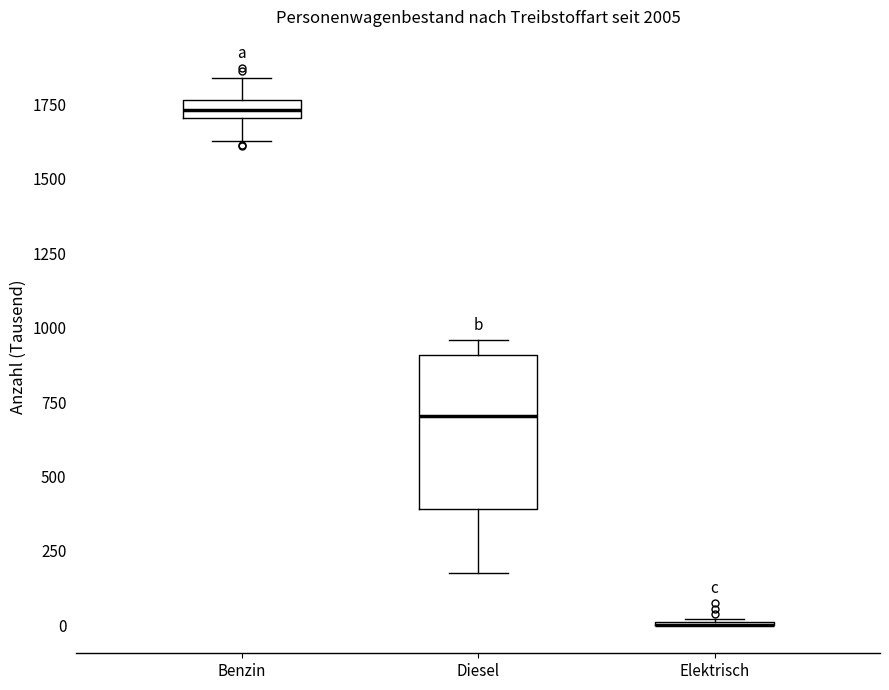

Which box is the tallest, from its lower edge to its upper edge?

Diesel